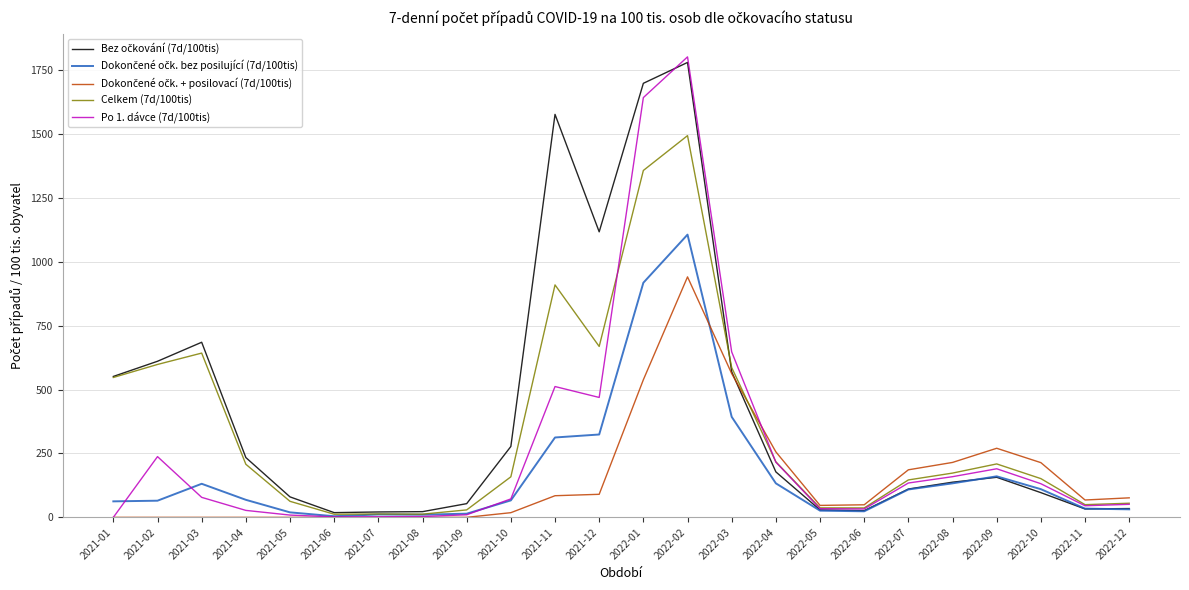

Is this an area chart (filled region under the line)?

No